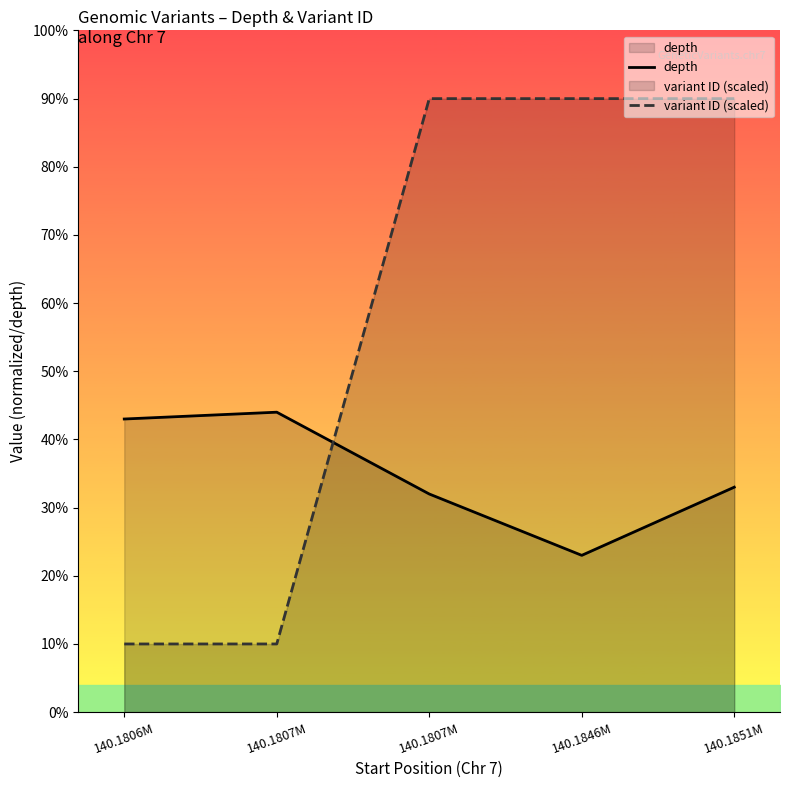

What is the sum of the variant ID (scaled) values at 140.1846M and 140.1806M?

100.0